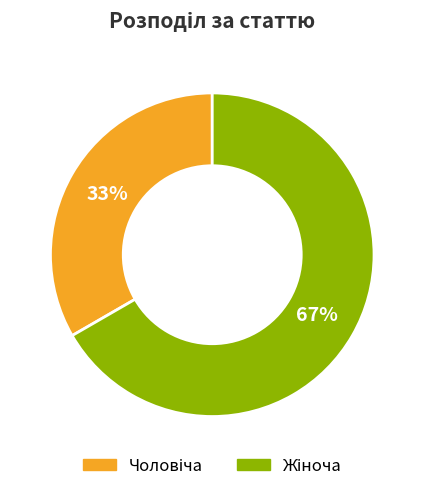

Does any single category account for the majority?

Yes